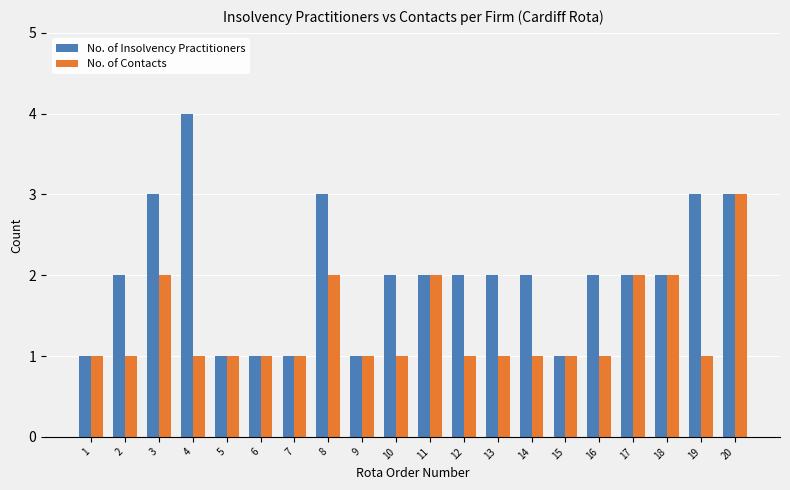

What is the greatest value displayed?

4